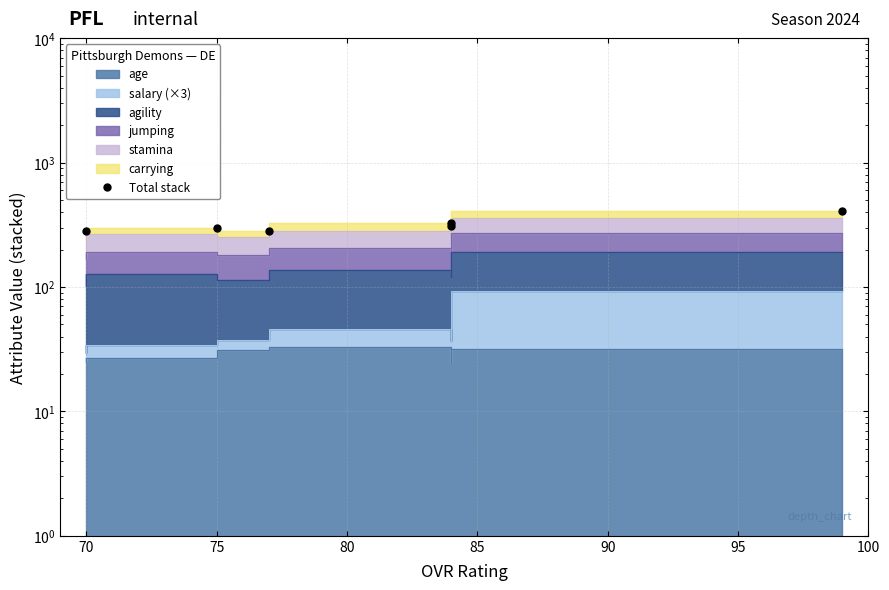

What is the value of the 1st point from the left?

283.5